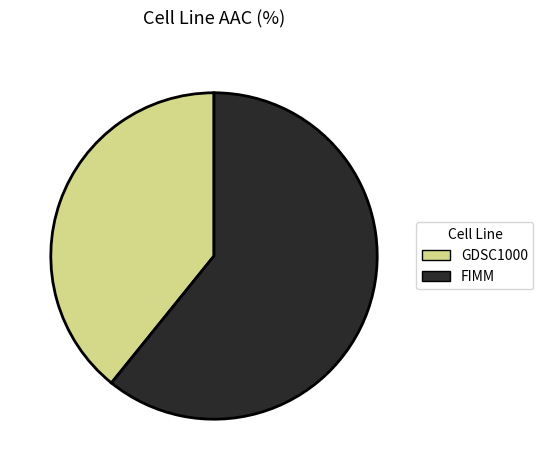

Which slice is the smallest?

GDSC1000